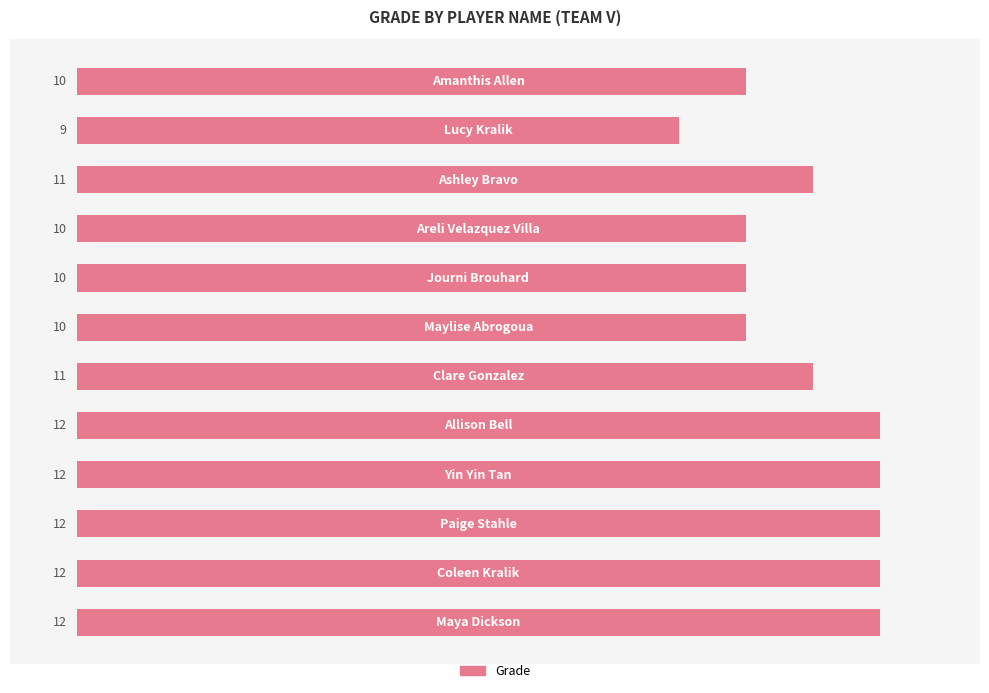

What is the difference between the maximum and minimum values?

3